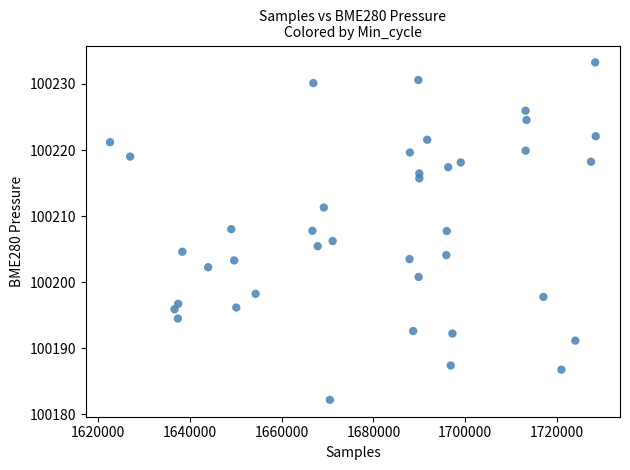

What is the range of Y values (max minus min)?

51.1